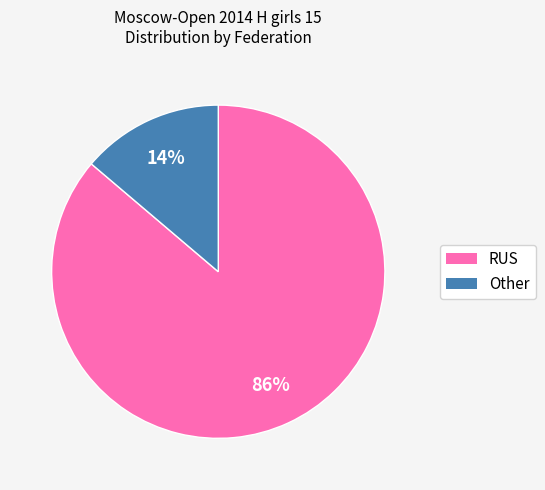

To the nearest percent, what is the average slice percentage?

50%